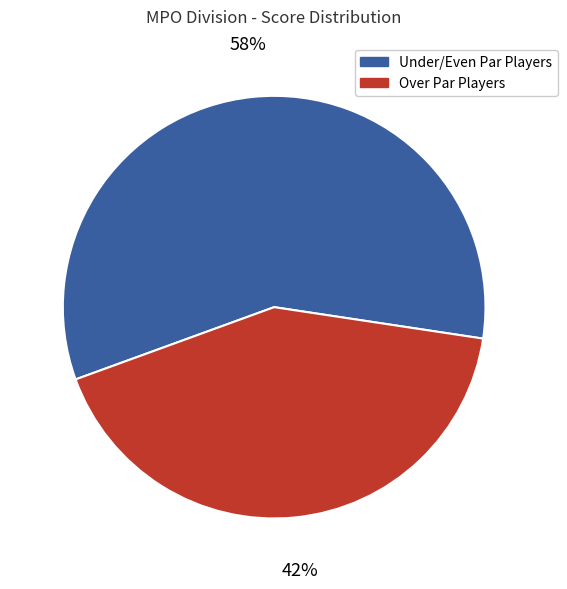

Is there any slice that represents more than half of the pie?

Yes